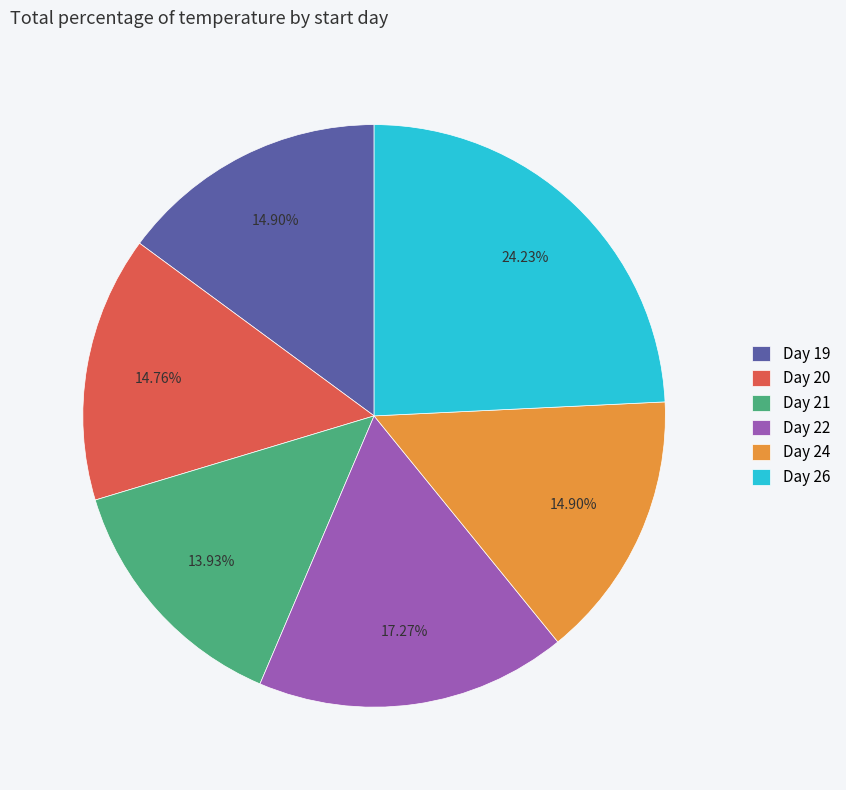

Does any single category account for the majority?

No